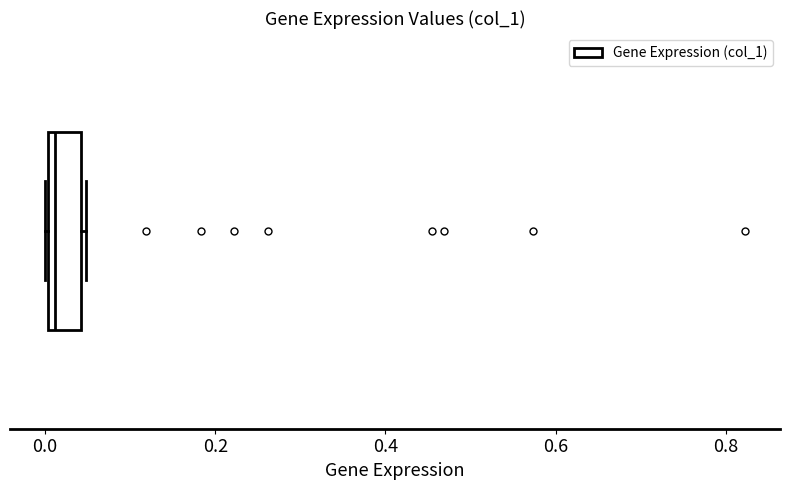

Transcribe this box plot: give where the median line is, the range the box spans, and where the two whiskers end, as read against the x-axis. The values are not printed on the chart, so give them approximately, as read against the axis.

median 0.02, box 0.00 to 0.04, whiskers 0.00 to 0.04 (just right of the box's right edge)